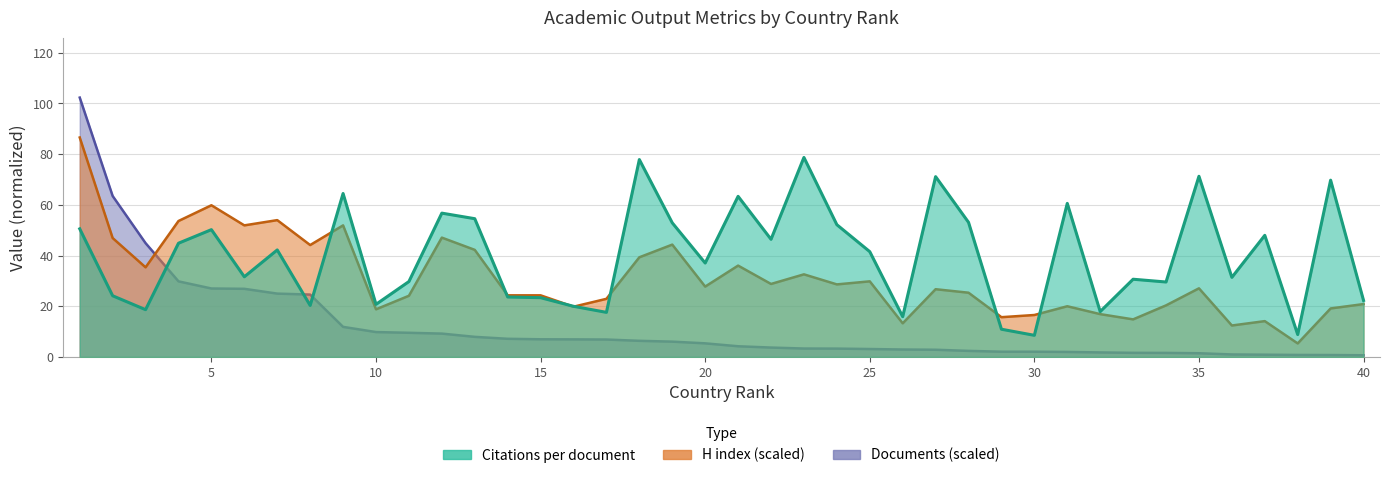

What is the difference between the maximum and minimum values in the H index series?

81.2